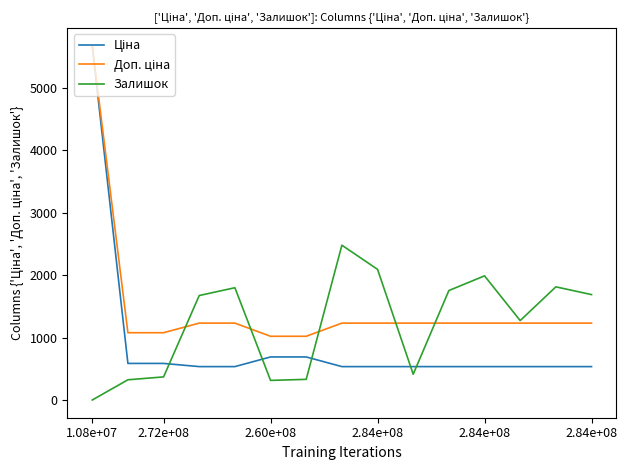

What is the difference between the maximum and minimum values in the Доп. ціна series?

4649.2